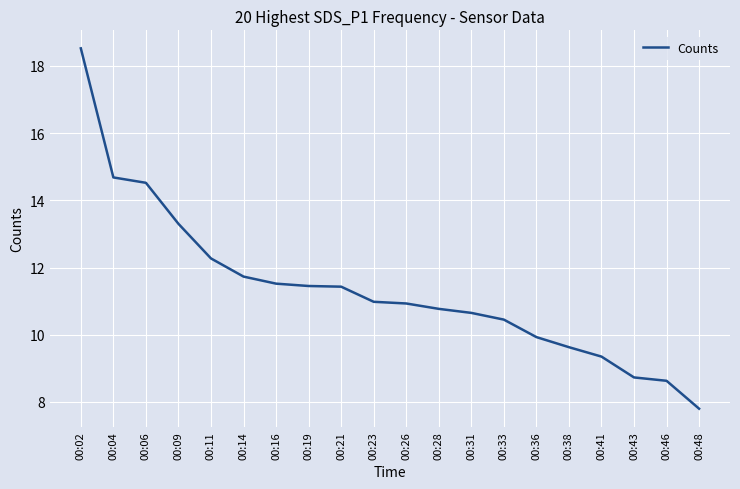

What is the greatest value displayed?

18.5